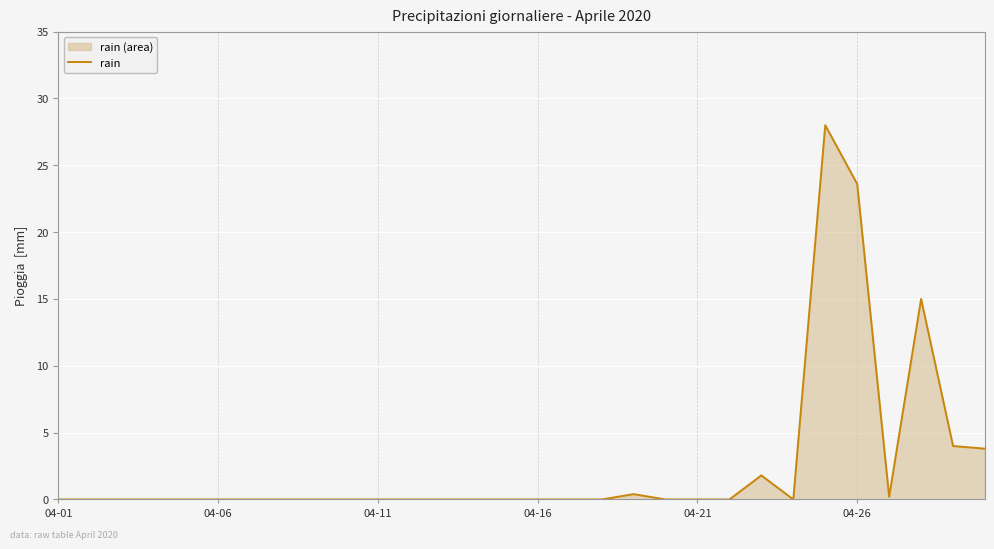

How many data points are above 0?

8